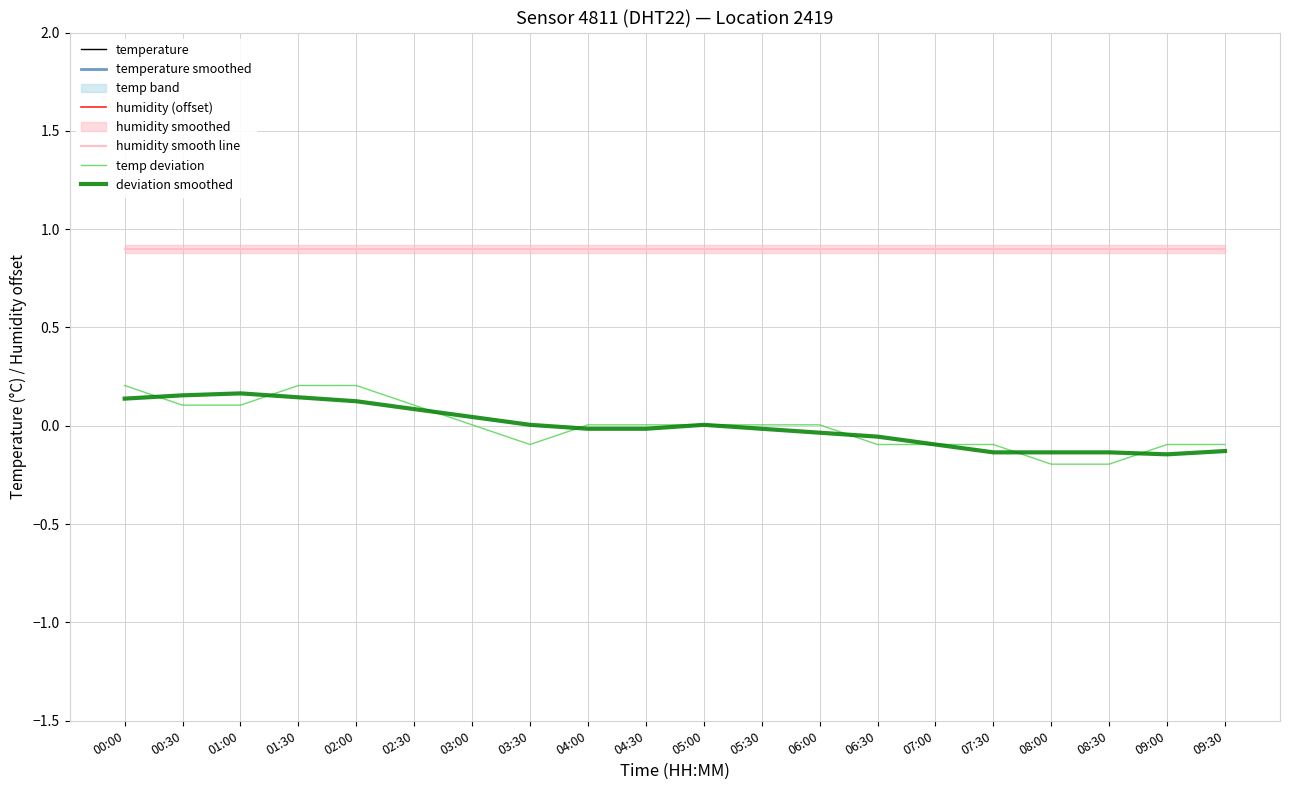

At which label is humidity smooth line closest to 0?

00:30